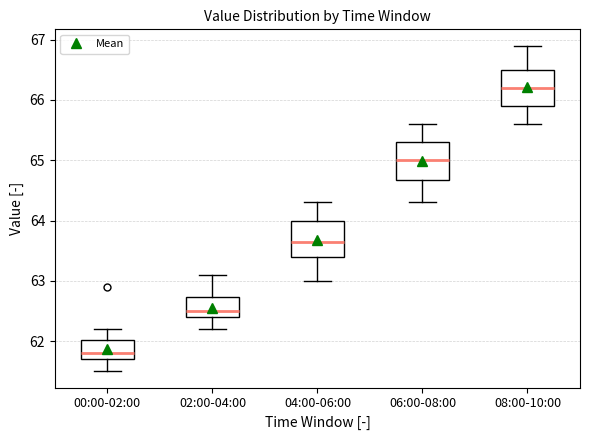

Reading left to right, transcribe this box plot: for each box, give where its median line is, the range the box spans, and where its two whiskers end, as read against the y-axis. The values are not printed on the chart, so give them approximately, as read against the axis.

00:00-02:00: median 61.8, box 61.7 to 62.0, whiskers 61.5 to 62.2
02:00-04:00: median 62.5, box 62.4 to 62.7, whiskers 62.2 to 63.1
04:00-06:00: median 63.7, box 63.4 to 64.0, whiskers 63.0 to 64.3
06:00-08:00: median 65.0, box 64.7 to 65.3, whiskers 64.3 to 65.6
08:00-10:00: median 66.2, box 65.9 to 66.5, whiskers 65.6 to 66.9